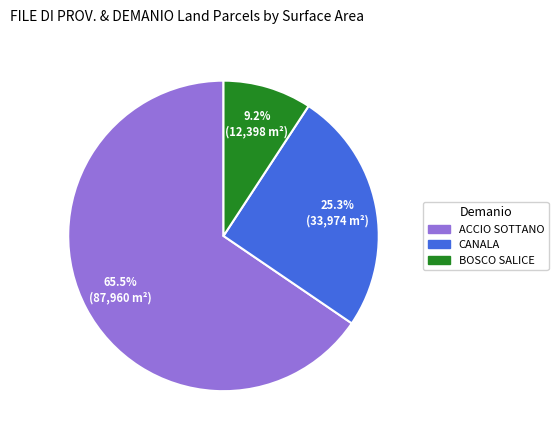

Does any single category account for the majority?

Yes